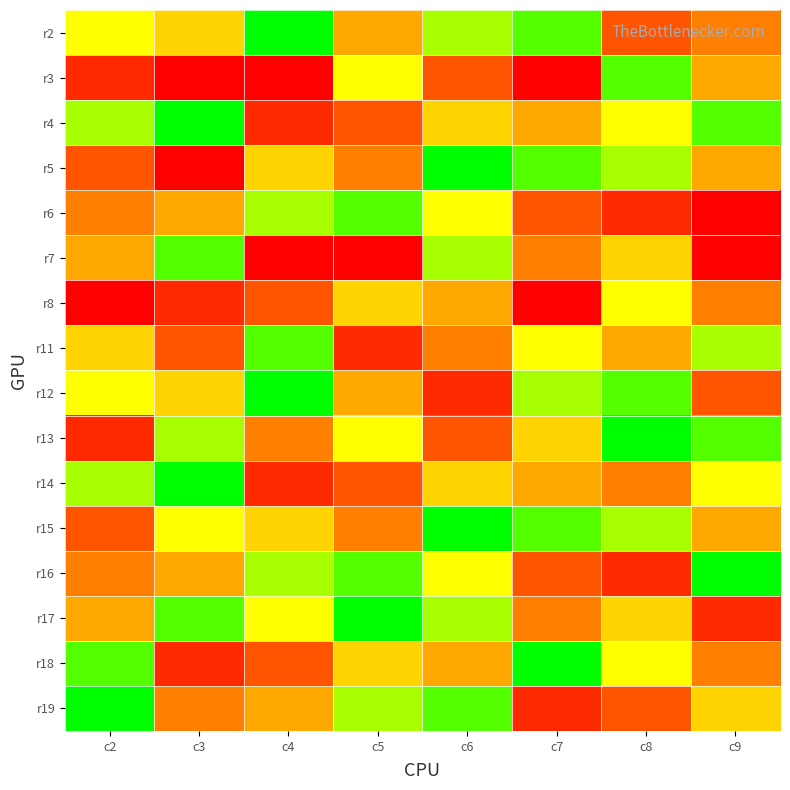

Reading left to right, transcribe all the data shown in this chart.

r2: c2=6	c3=5	c4=9	c5=4	c6=7	c7=8	c8=2	c9=3
r3: c2=1	c3=0	c4=0	c5=6	c6=2	c7=0	c8=8	c9=4
r4: c2=7	c3=9	c4=1	c5=2	c6=5	c7=4	c8=6	c9=8
r5: c2=2	c3=0	c4=5	c5=3	c6=9	c7=8	c8=7	c9=4
r6: c2=3	c3=4	c4=7	c5=8	c6=6	c7=2	c8=1	c9=0
r7: c2=4	c3=8	c4=0	c5=0	c6=7	c7=3	c8=5	c9=0
r8: c2=0	c3=1	c4=2	c5=5	c6=4	c7=0	c8=6	c9=3
r11: c2=5	c3=2	c4=8	c5=1	c6=3	c7=6	c8=4	c9=7
r12: c2=6	c3=5	c4=9	c5=4	c6=1	c7=7	c8=8	c9=2
r13: c2=1	c3=7	c4=3	c5=6	c6=2	c7=5	c8=9	c9=8
r14: c2=7	c3=9	c4=1	c5=2	c6=5	c7=4	c8=3	c9=6
r15: c2=2	c3=6	c4=5	c5=3	c6=9	c7=8	c8=7	c9=4
r16: c2=3	c3=4	c4=7	c5=8	c6=6	c7=2	c8=1	c9=9
r17: c2=4	c3=8	c4=6	c5=9	c6=7	c7=3	c8=5	c9=1
r18: c2=8	c3=1	c4=2	c5=5	c6=4	c7=9	c8=6	c9=3
r19: c2=9	c3=3	c4=4	c5=7	c6=8	c7=1	c8=2	c9=5